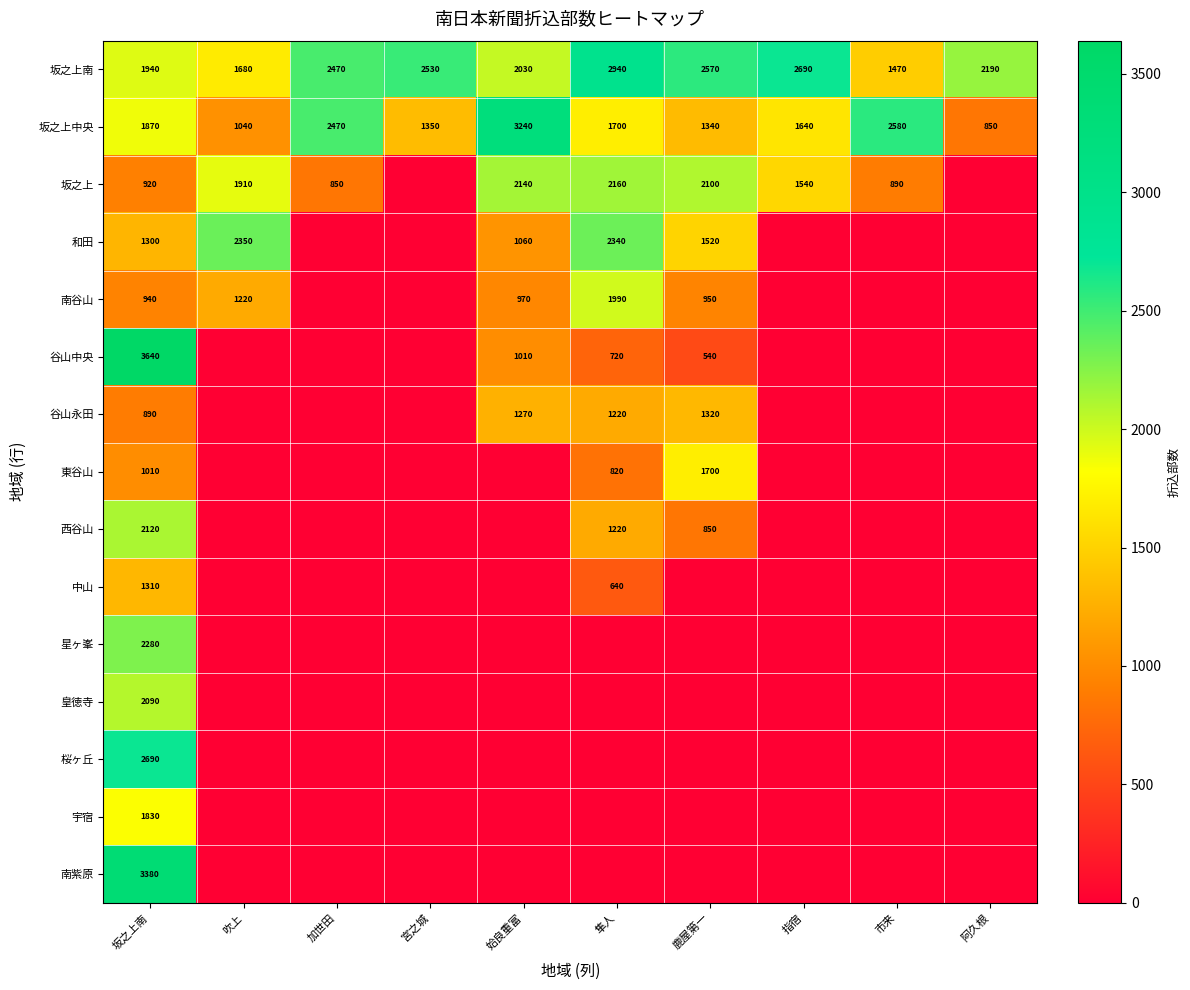

What is the difference between the highest and lowest values at 坂之上南?

2750